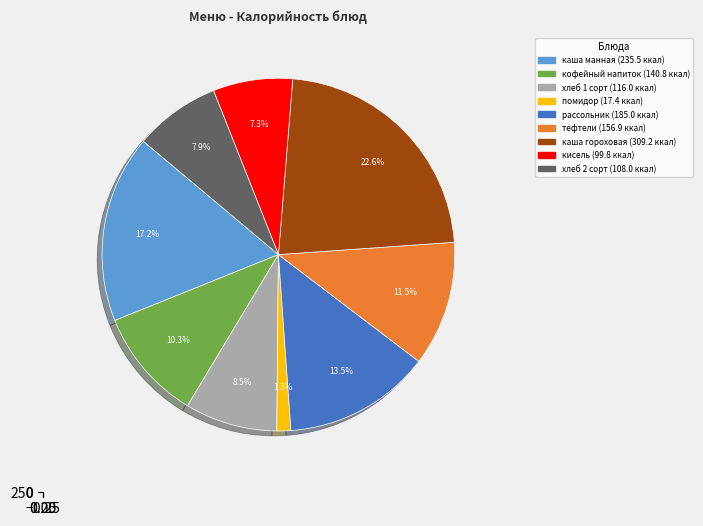

Rank the categories by value from lowest to highest.

свежий помидор, кисель, хлеб 2 сорт, хлеб 1 сорт, кофейный напиток, тефтели в соусе, рассольник Ленинградский, каша молочная манная с маслом, каша гороховая